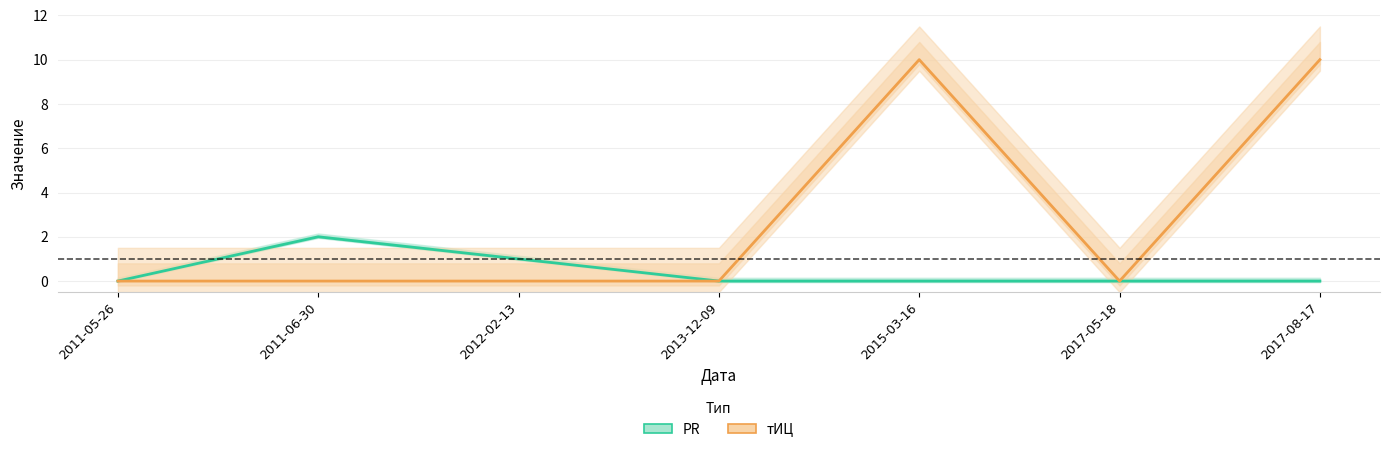

True or false: PR has a value of 2 at 2012-02-13.

False